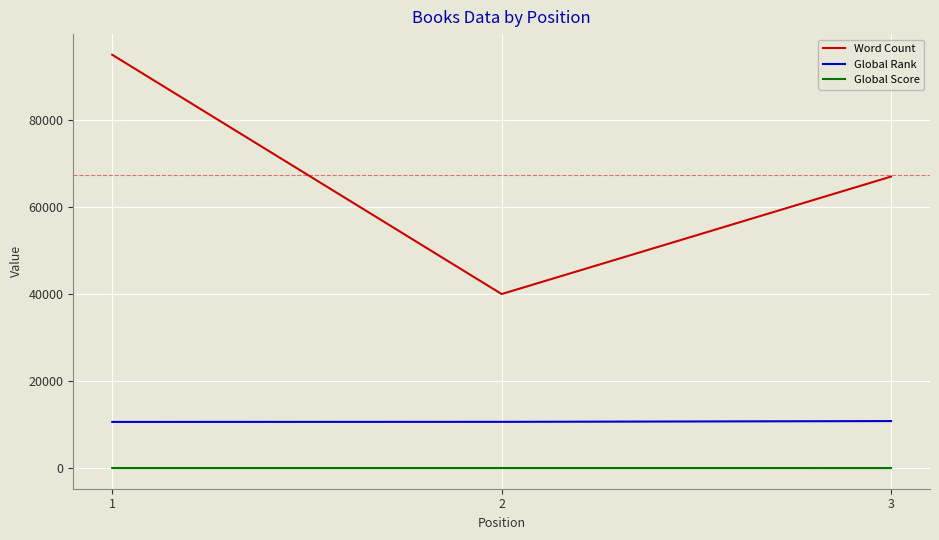

What is the greatest value displayed?

95000